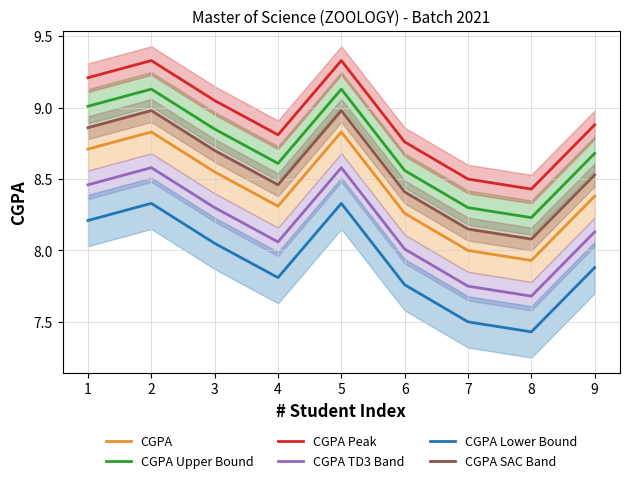

What are all the series names shown in the legend?

CGPA, CGPA Upper Bound, CGPA Peak, CGPA TD3 Band, CGPA Lower Bound, CGPA SAC Band